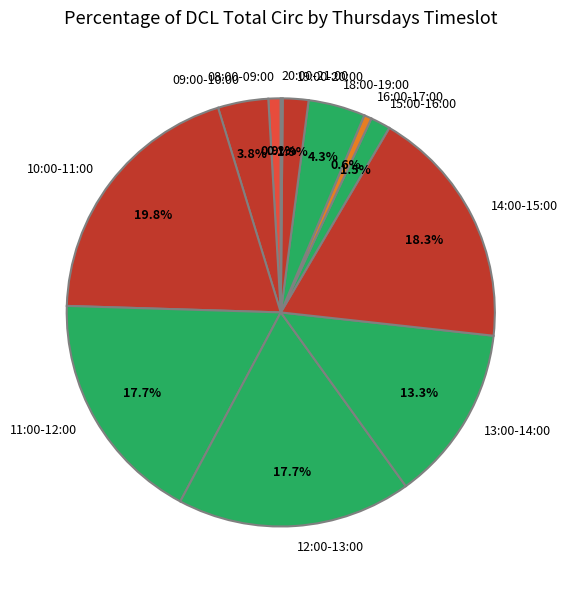

Is there a majority slice in this chart?

No